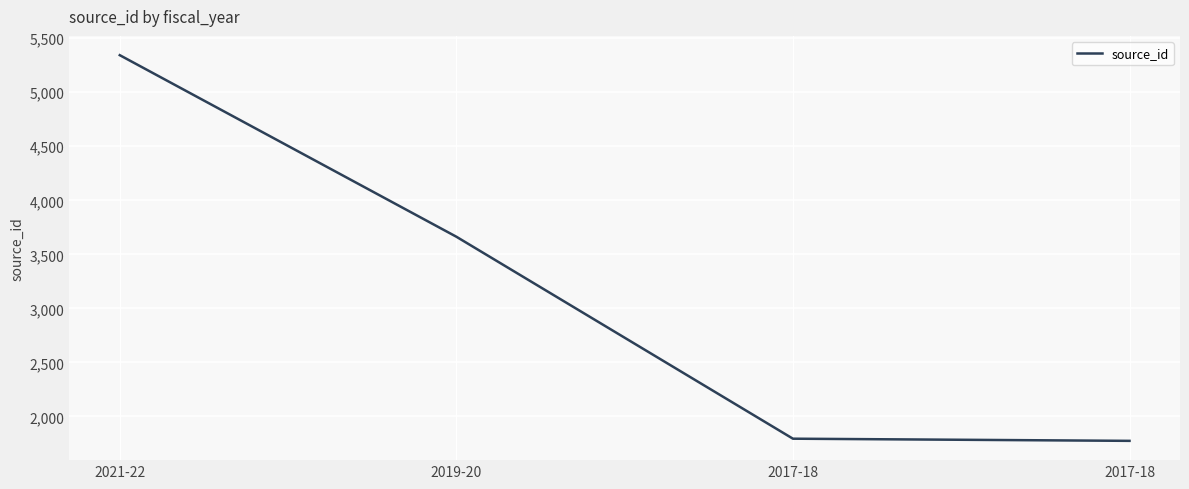

Which has a higher value, 2019-20 or 2017-18?

2019-20